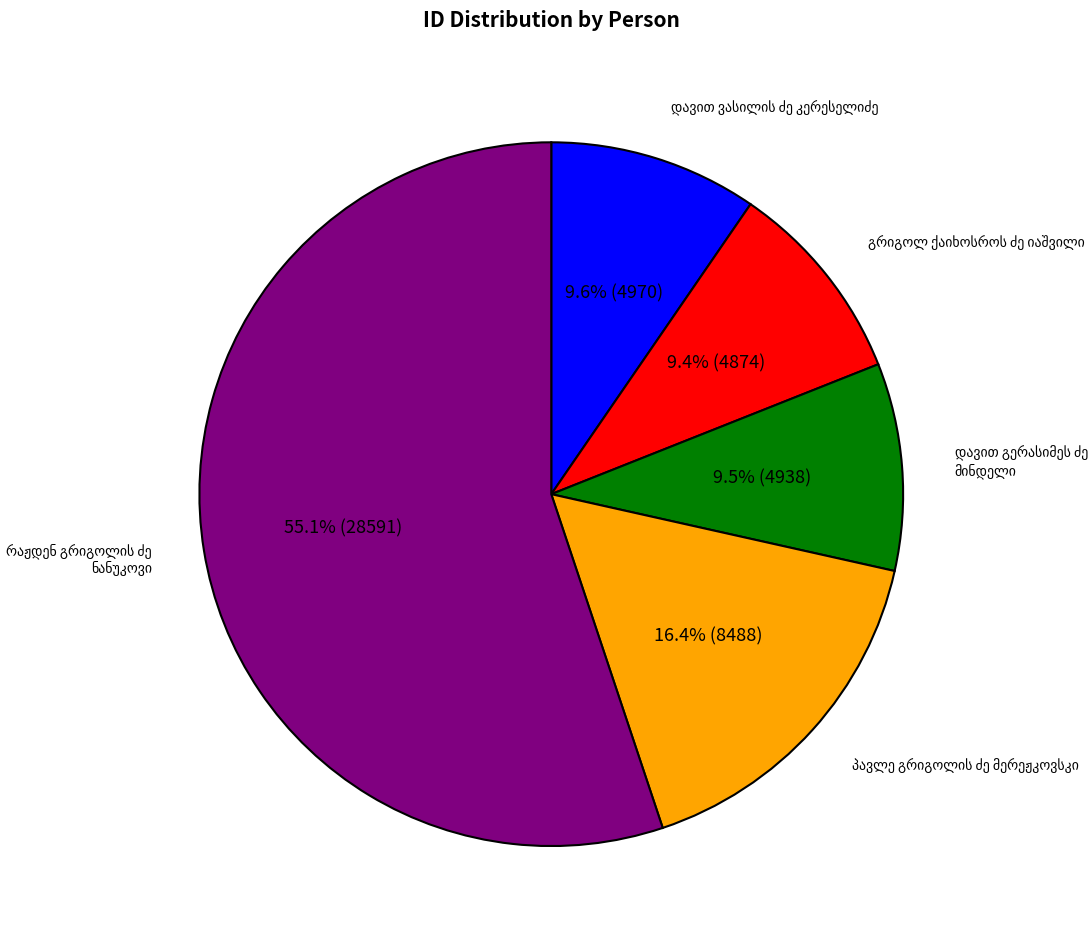

Is there any slice that represents more than half of the pie?

Yes